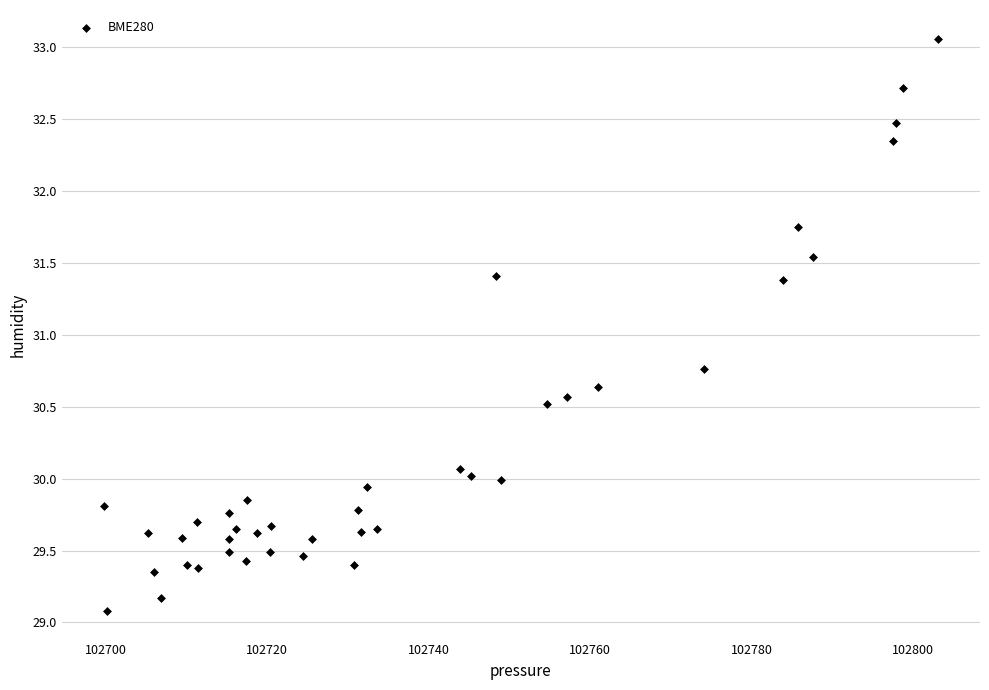

What Y value in the scatter plot is closest to 31?

30.8